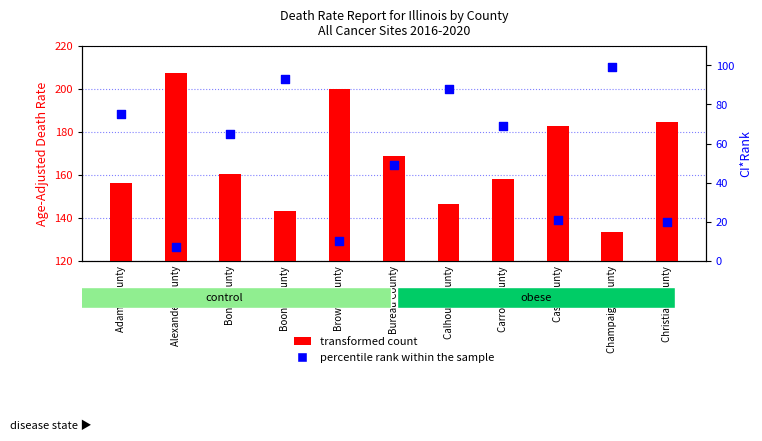

Which series has the largest Y range (max minus min)?

percentile rank within the sample